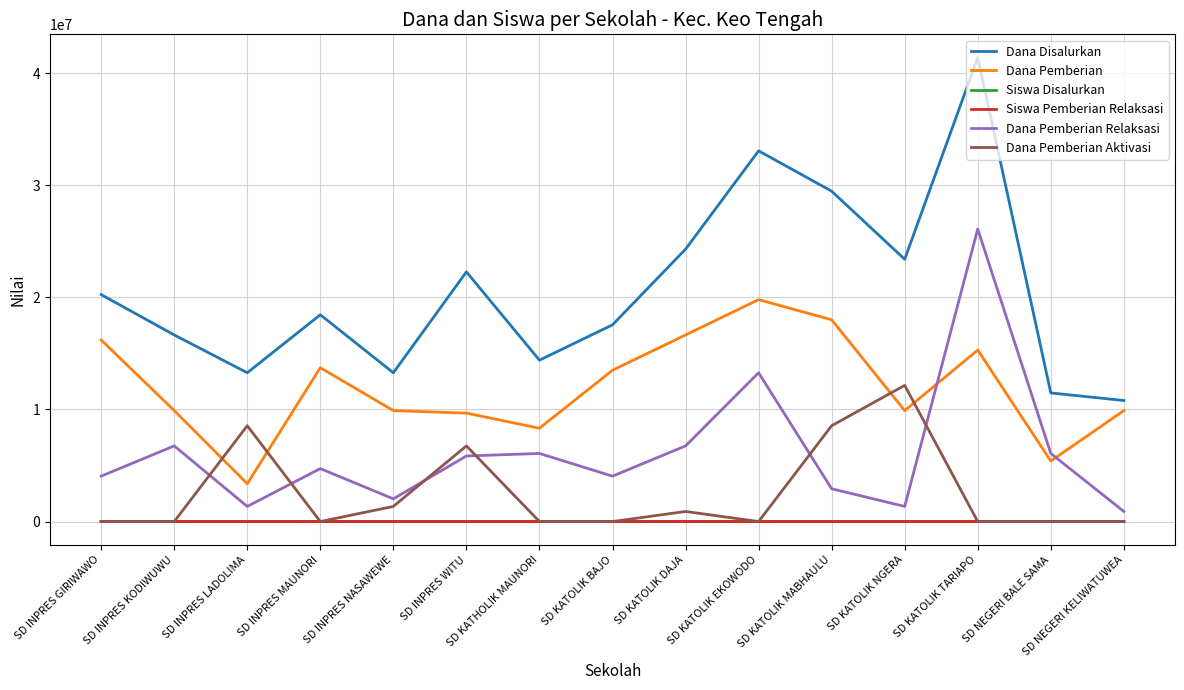

The Dana Pemberian Aktivasi series shows -5464335 at SD NEGERI BALE SAMA. True or false?

False